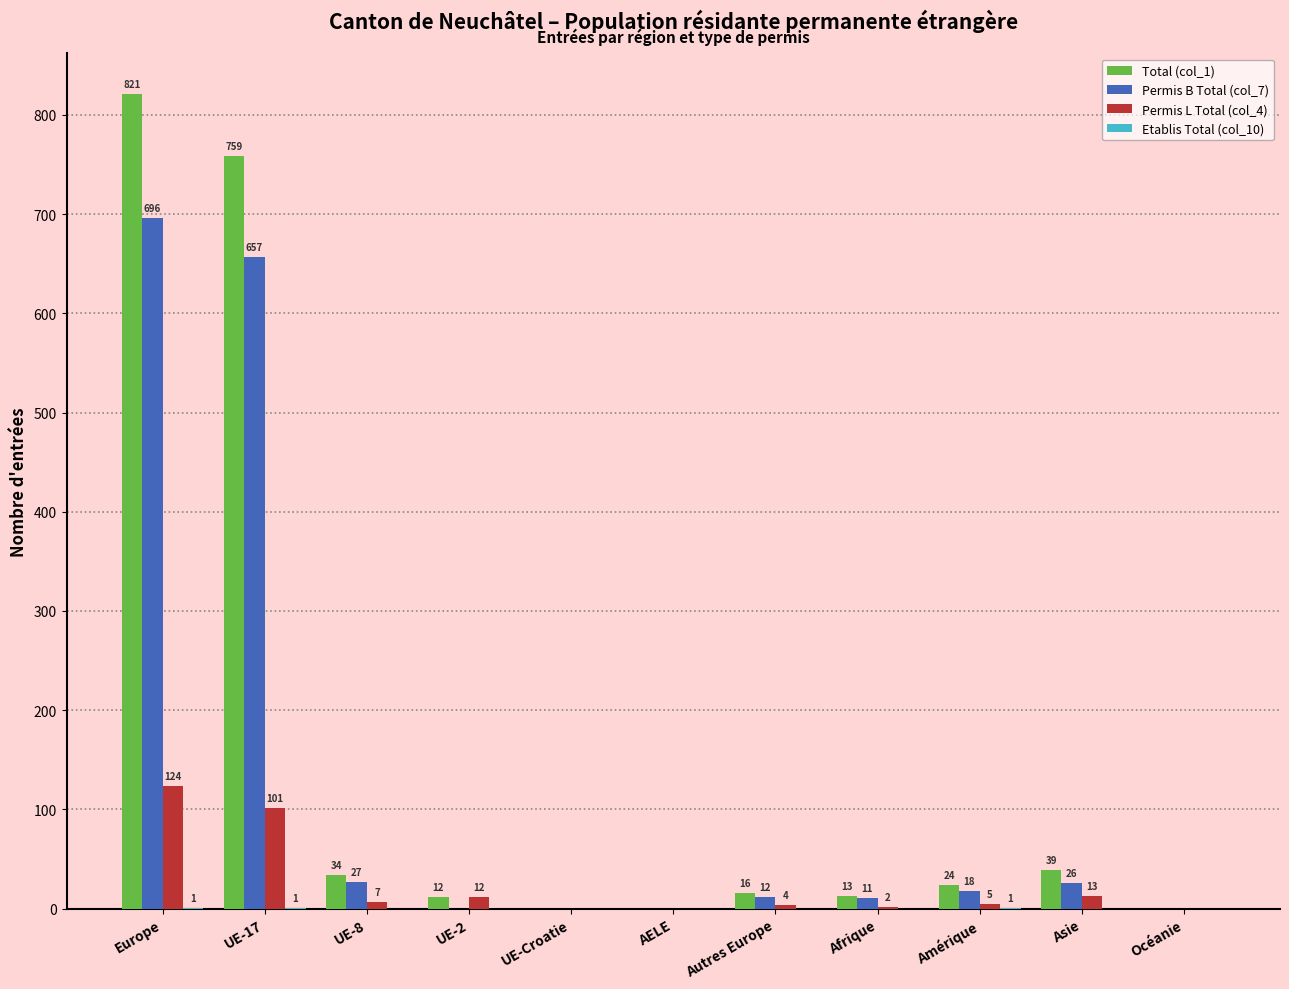

Between Autres Europe and Asie, which series saw the biggest shift?

Total (col_1)